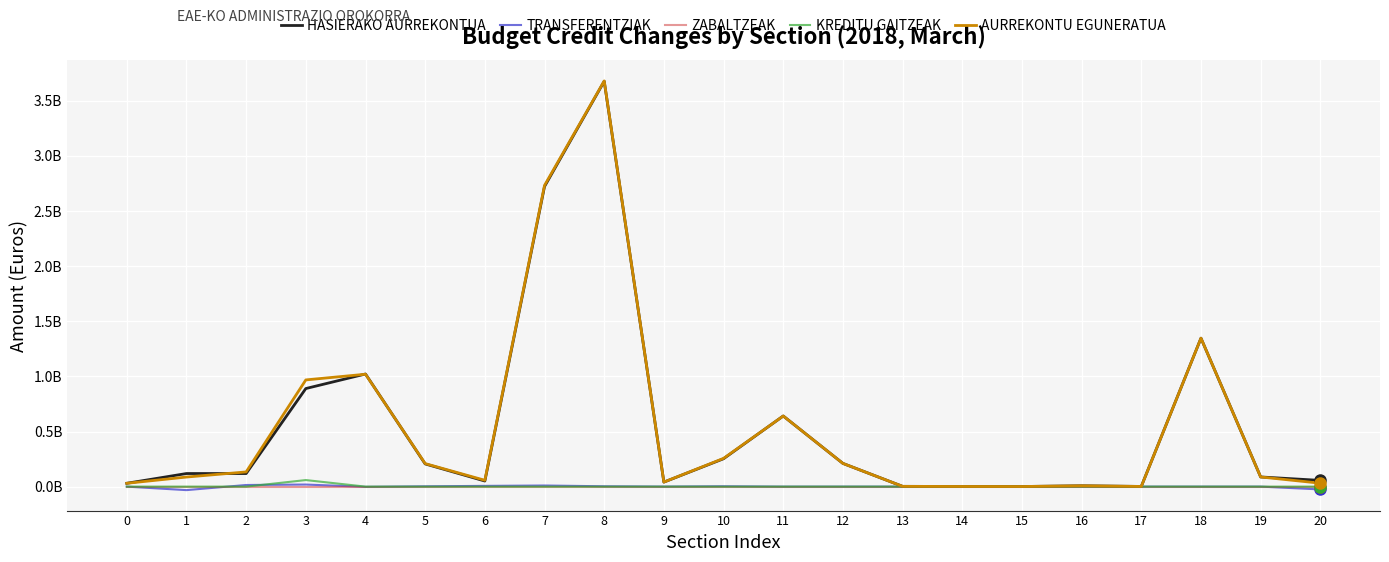

What are all the series names shown in the legend?

HASIERAKO AURREKONTUA, TRANSFERENTZIAK, ZABALTZEAK, KREDITU GAITZEAK, AURREKONTU EGUNERATUA